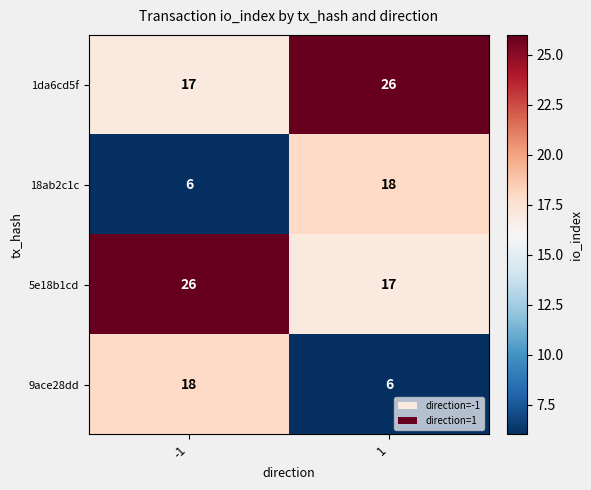

What is the difference between the highest and lowest values at 1?

20